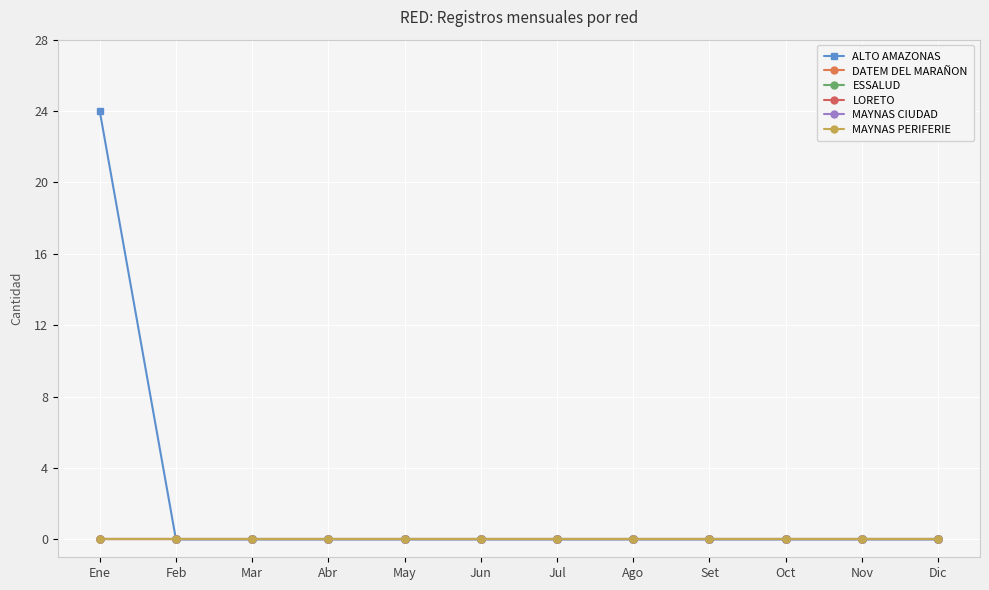

Which category has the highest value in the LORETO series?

Ene